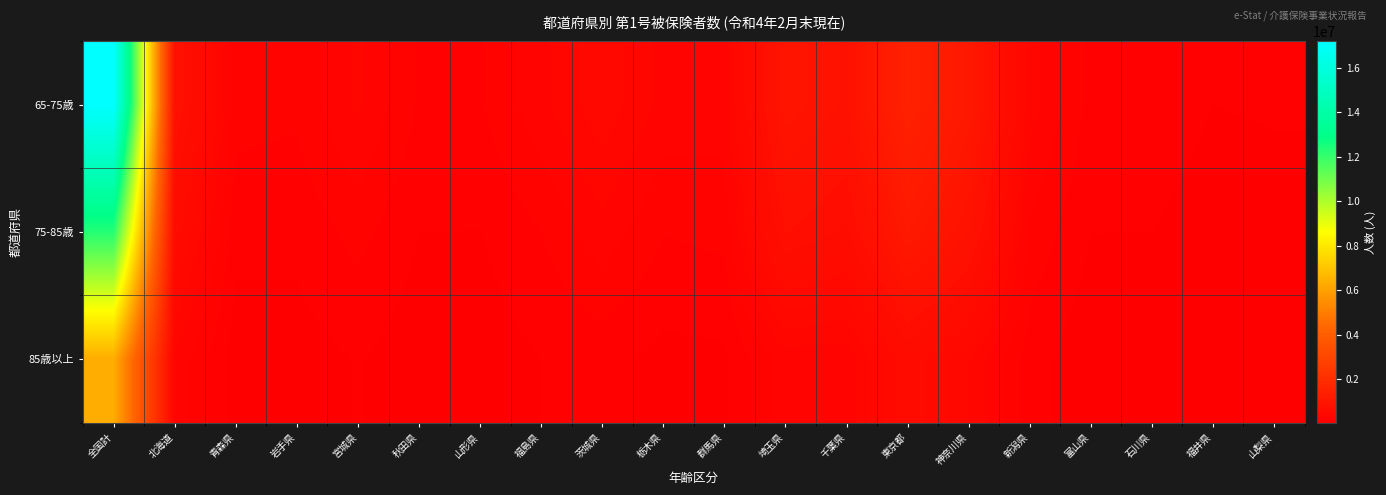

Reading left to right, list all the values displayed in this chart.

65-75歳: 全国計=17219392	北海道=808639	青森県=207099	岩手県=193948	宮城県=329152	秋田県=170352	山形県=172520	福島県=295600	茨城県=430219	栃木県=292552	群馬県=283772	埼玉県=962367	千葉県=837031	東京都=1464161	神奈川県=1104711	新潟県=347771	富山県=157174	石川県=162161	福井県=113472	山梨県=120668
75-85歳: 全国計=12314641	北海道=561193	青森県=136472	岩手県=131659	宮城県=204587	秋田県=113621	山形県=112079	福島県=179546	茨城県=290850	栃木県=183583	群馬県=197781	埼玉県=726033	千葉県=630486	東京都=1120095	神奈川県=851206	新潟県=230288	富山県=114169	石川県=112663	福井県=74435	山梨県=83548
85歳以上: 全国計=6360389	北海道=302202	青森県=76705	岩手県=83337	宮城県=116982	秋田県=76696	山形県=76063	福島県=113034	茨城県=135901	栃木県=92338	群馬県=100147	埼玉県=279585	千葉県=264750	東京都=571088	神奈川県=382016	新潟県=143050	富山県=64358	石川県=60769	福井県=45920	山梨県=48503